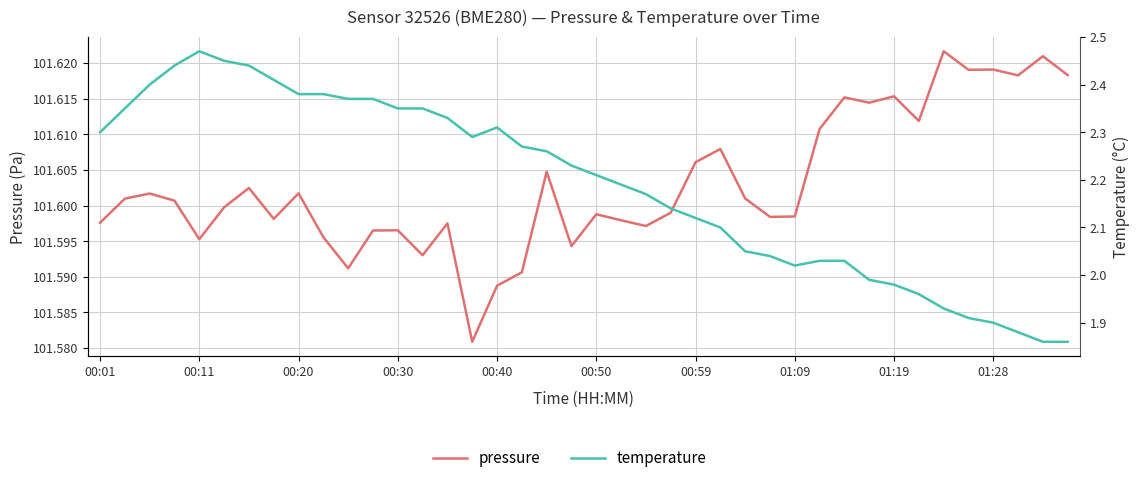

True or false: temperature and pressure intersect in this chart.

False